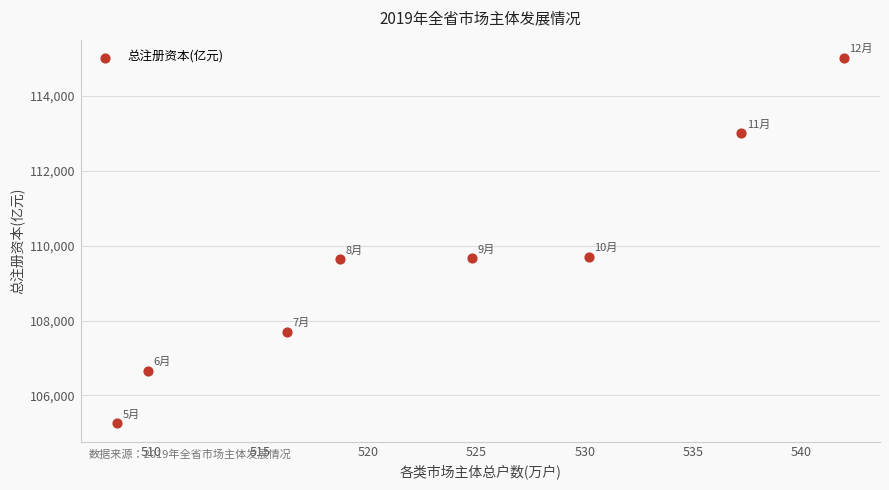

What is the range of Y values (max minus min)?

9750.1